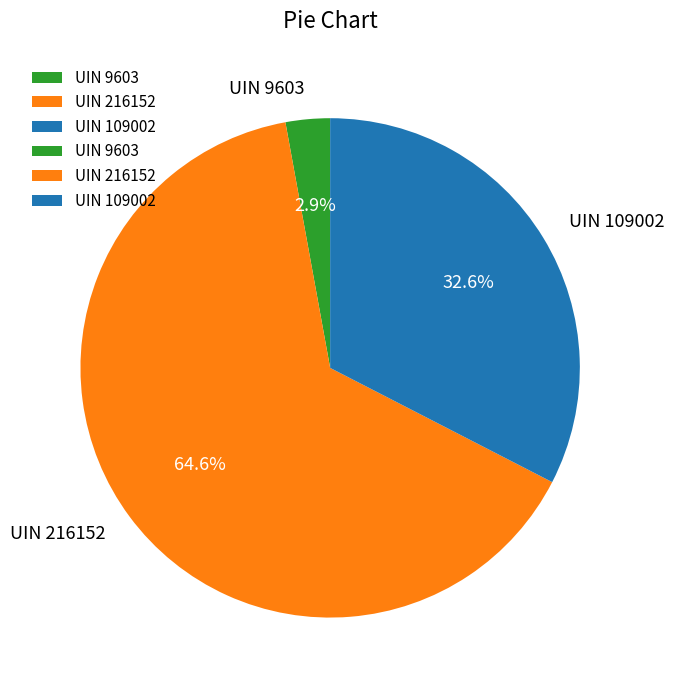

Do UIN 216152 and UIN 109002 together represent more than half of the pie?

Yes